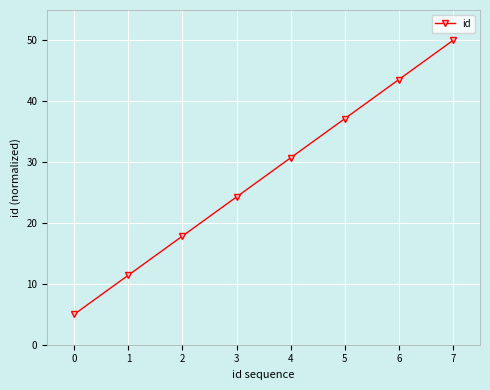

What is the average value?

27.5